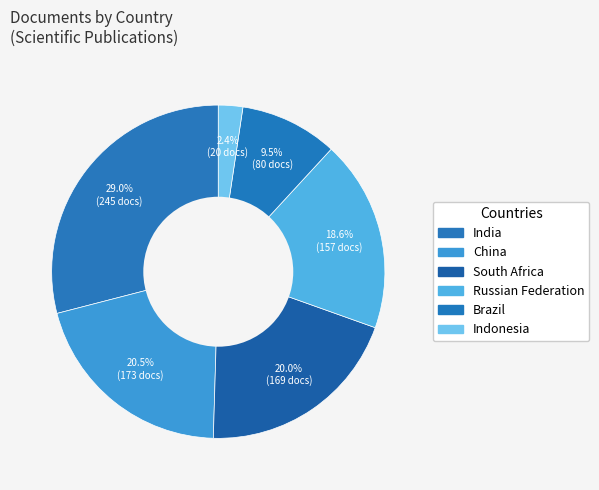

Rank the categories by value from lowest to highest.

Indonesia, Brazil, Russian Federation, South Africa, China, India